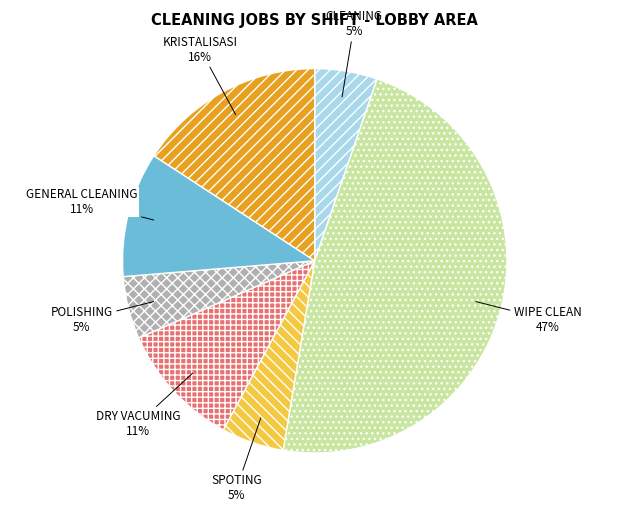

To the nearest percent, what portion does KRISTALISASI represent?

16%